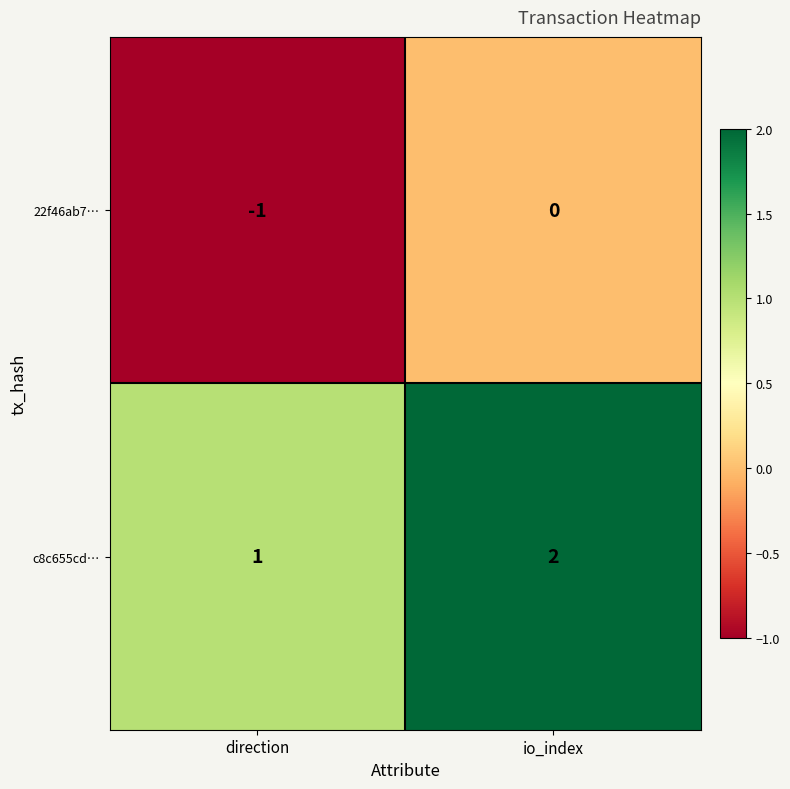

Where is c8c655cd… nearest to the value 1?

direction